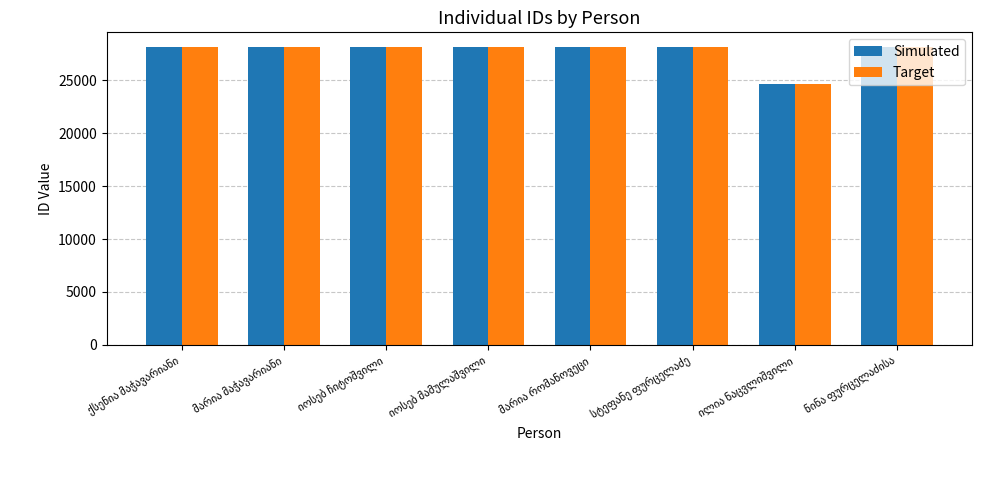

What is the sum of all Target values?

221529